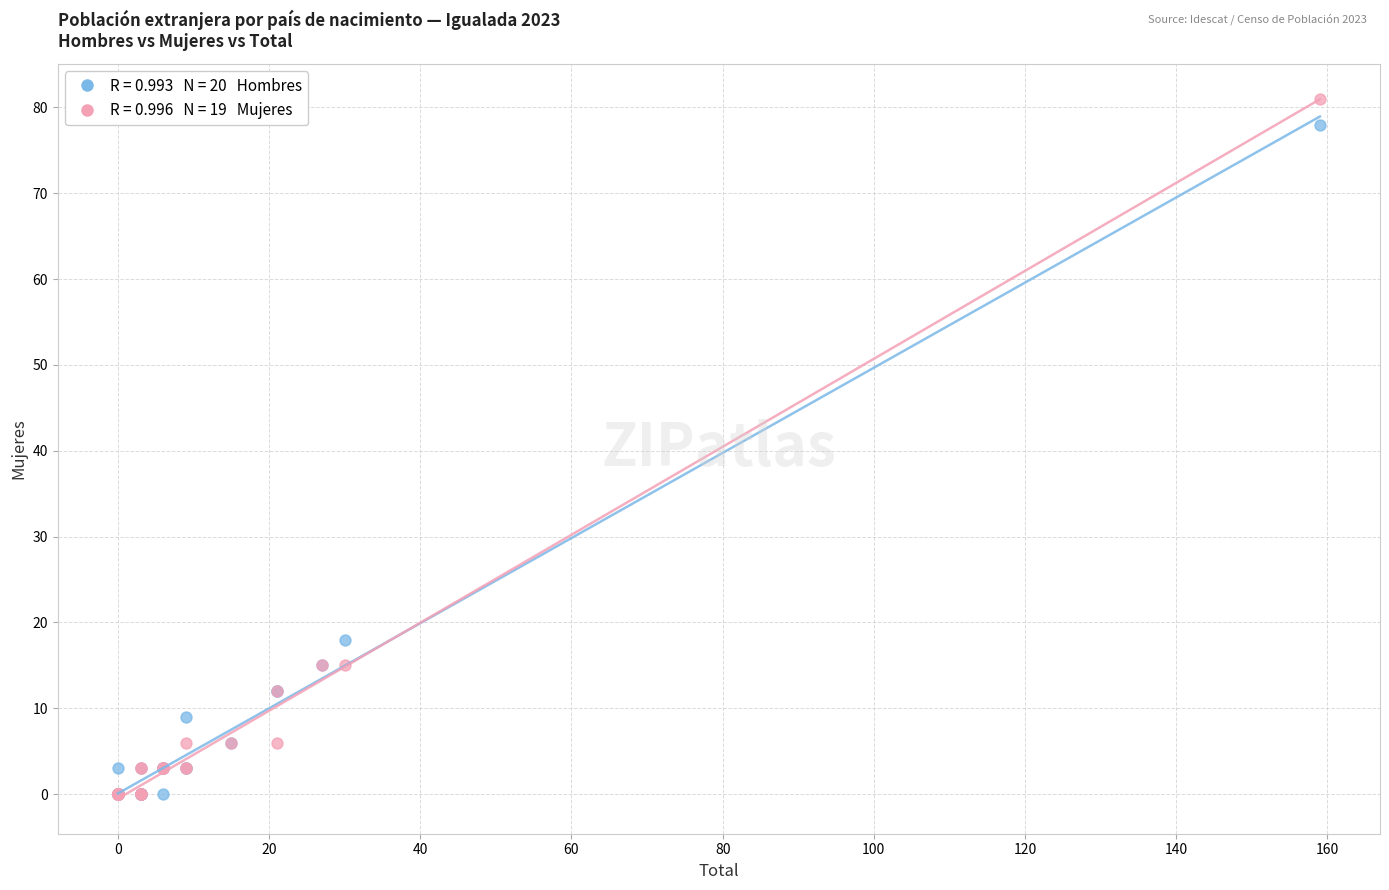

Across all series, what Y value is closest to 40?

18